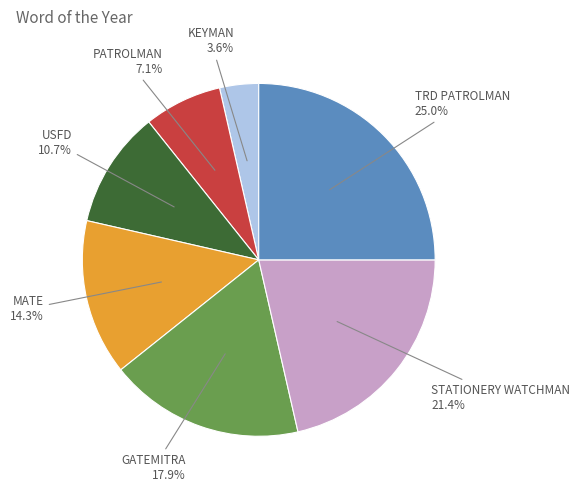

What is the ratio of the value at USFD to the value at GATEMITRA?

0.6